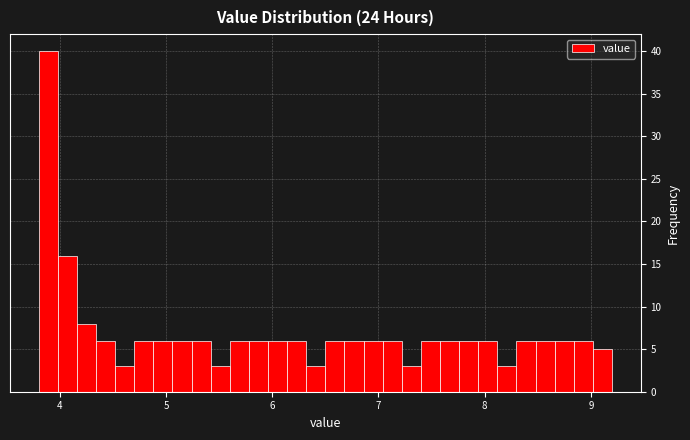

Around what value on the x-axis is the tallest bar? Give the approximate position of its centre, as read against the axis.

3.9